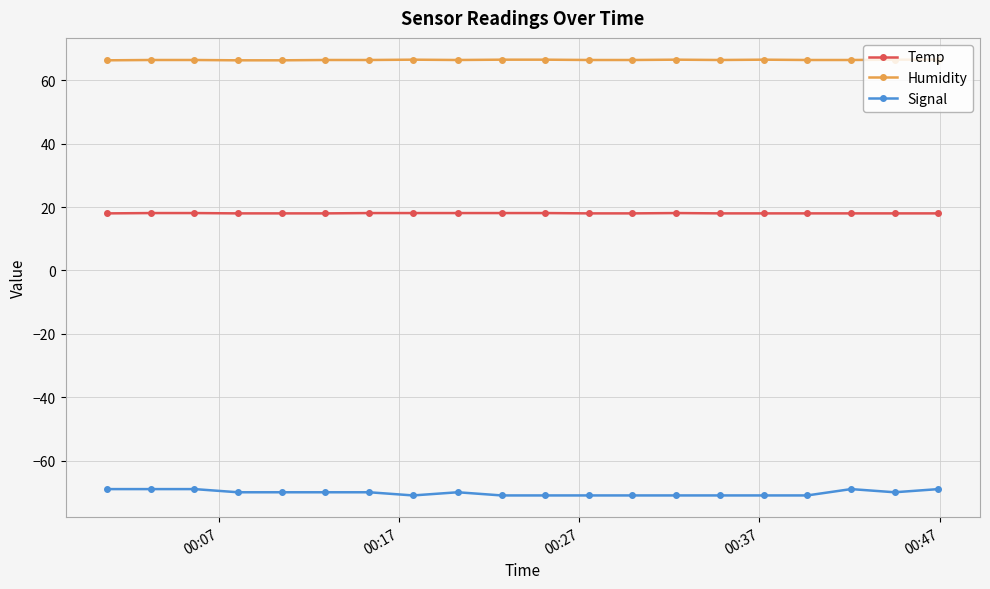

Which series has the widest spread of values?

Signal